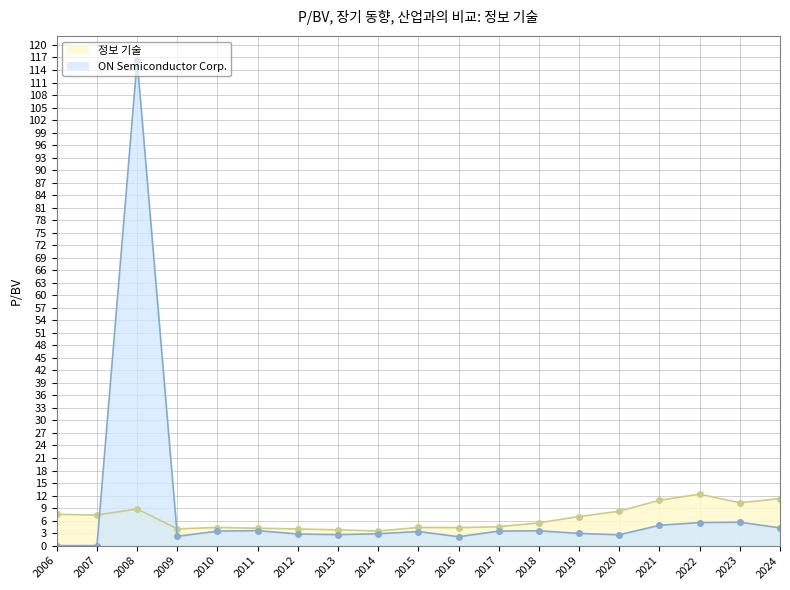

What are all the series names shown in the legend?

정보 기술, ON Semiconductor Corp.